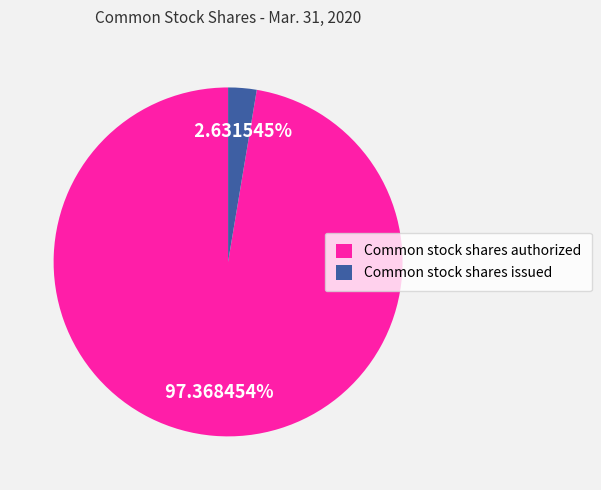

What percentage is the Common stock shares issued slice, to the nearest percent?

3%